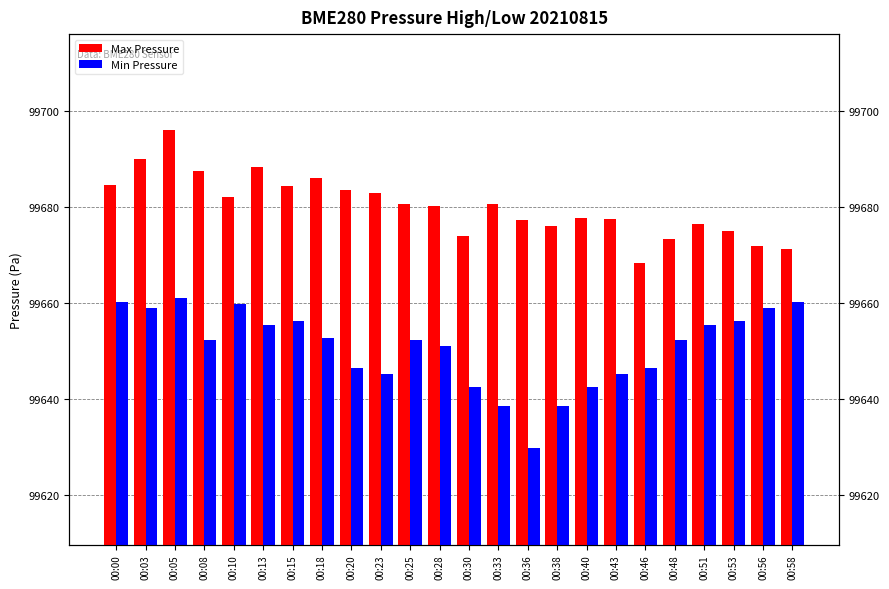

What is the sum of the Max Pressure values at 00:15 and 00:00?

199368.8